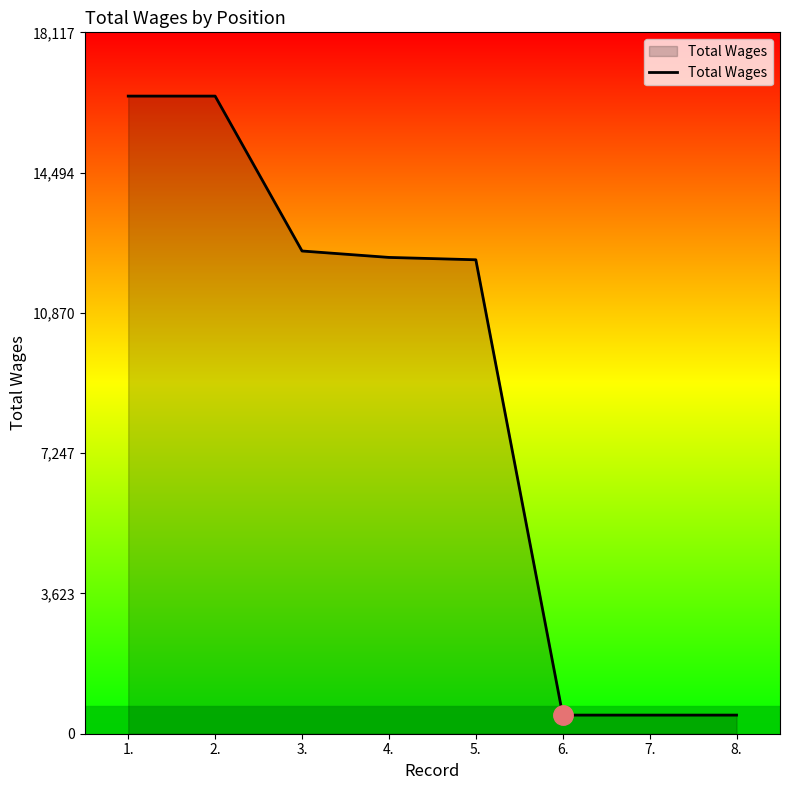

What is the difference between the values at 8. and 5.?

11761